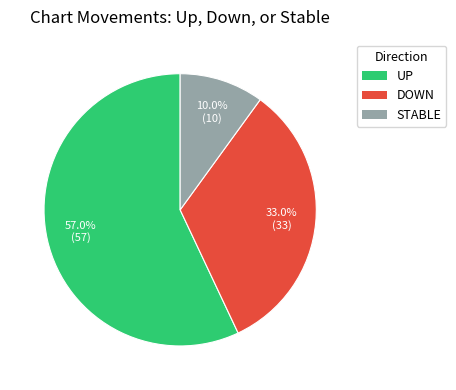

Combined, do UP and STABLE account for over 50%?

Yes